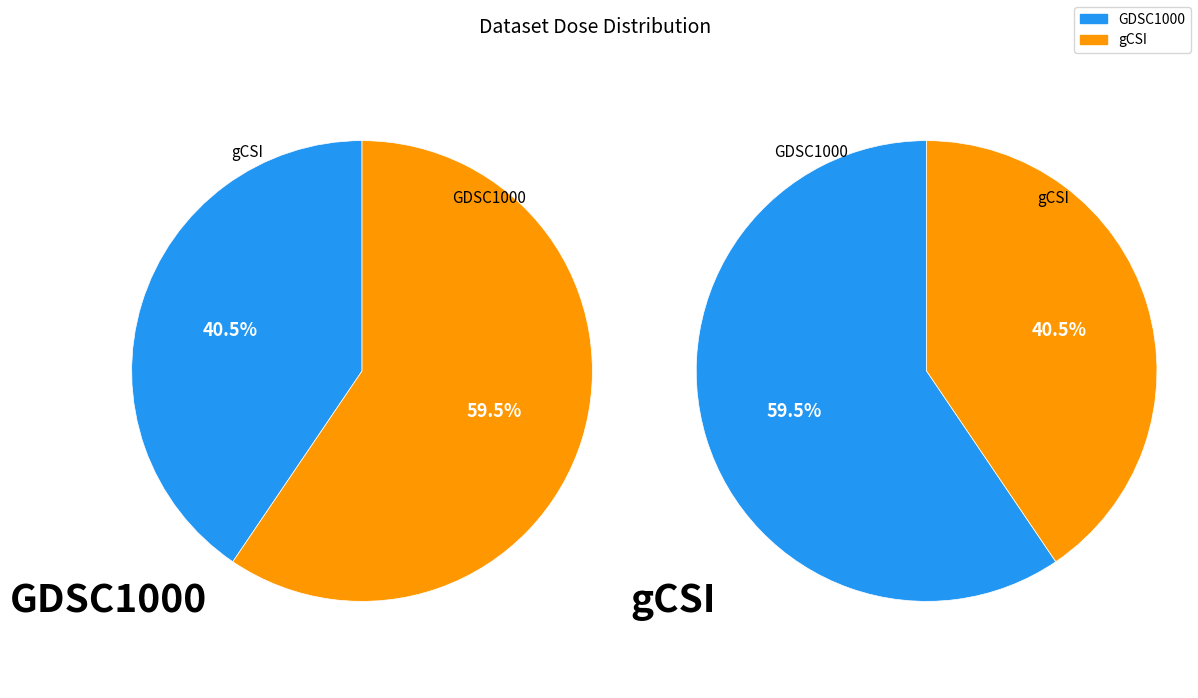

True or false: 3 accounts for 0% of the total.

True